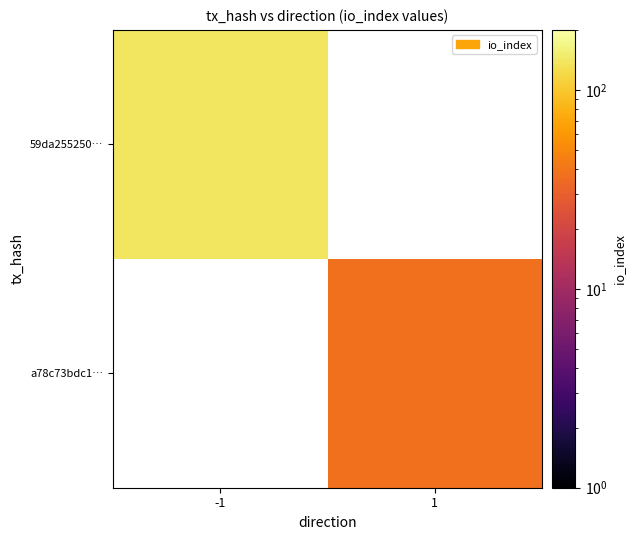

Read the a78c73bdc1… value at 1.

38.0